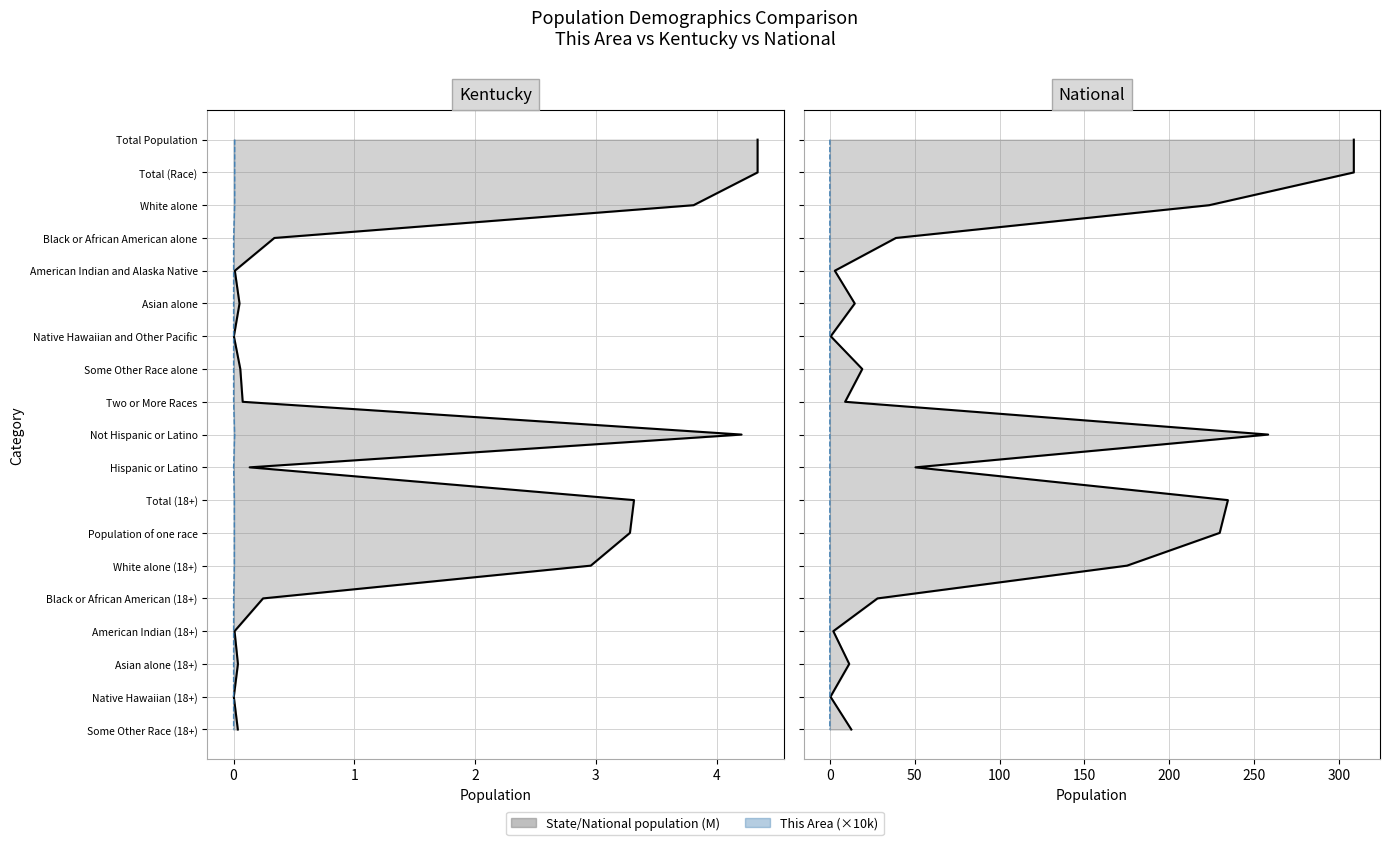

Is it true that National (line) equals 8 at 12?

False